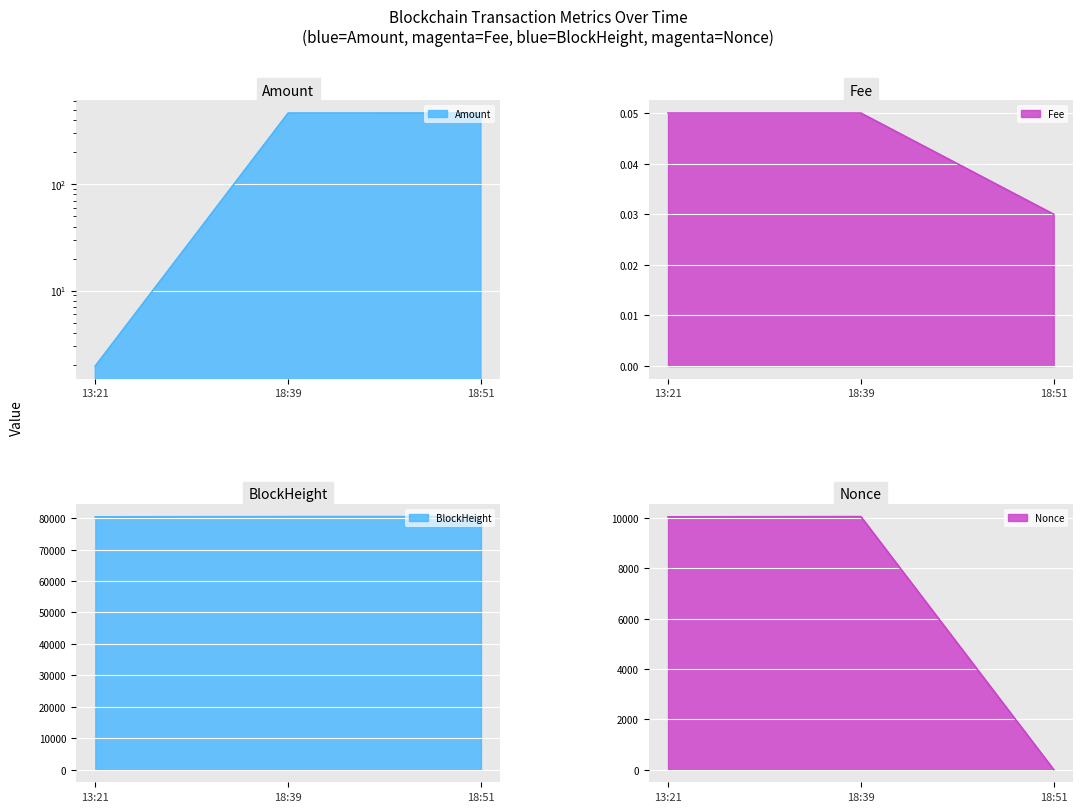

Which category has the highest value across all series?

18:51